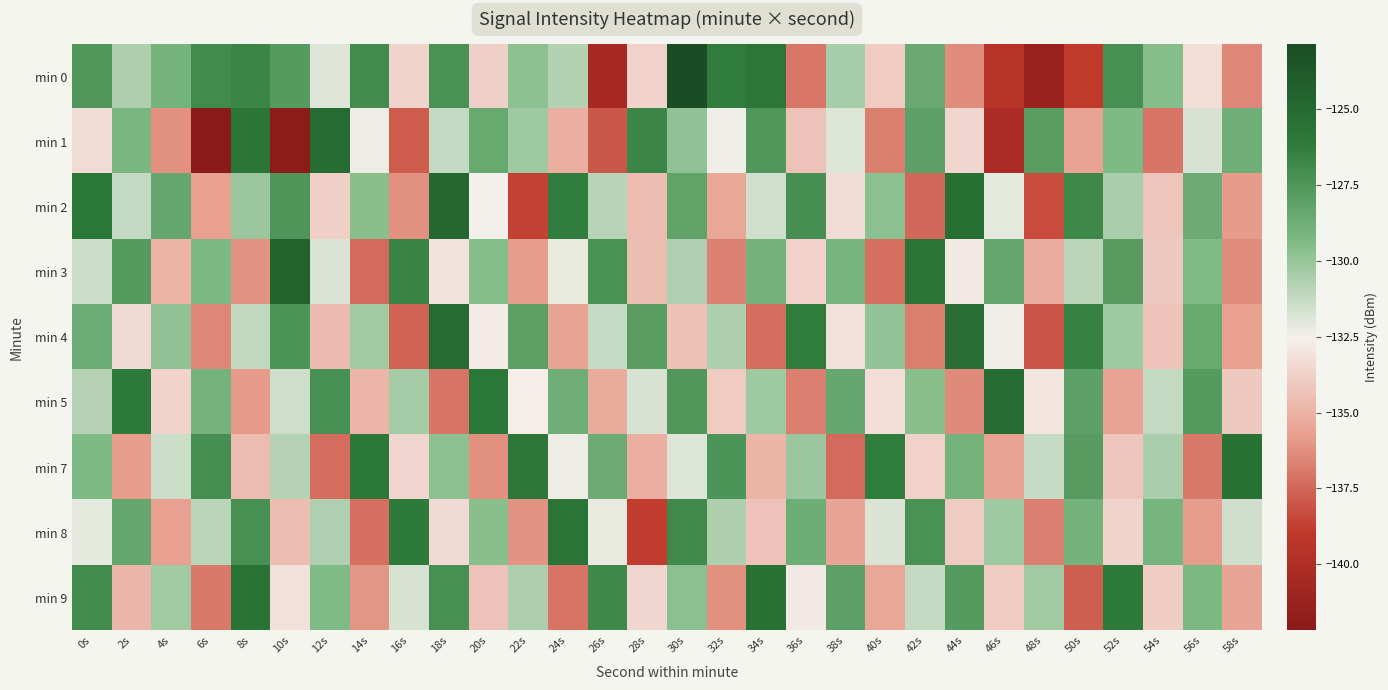

Rank the series by their maximum value, from highest to lowest.

min 0, min 3, min 2, min 1, min 4, min 5, min 7, min 9, min 8